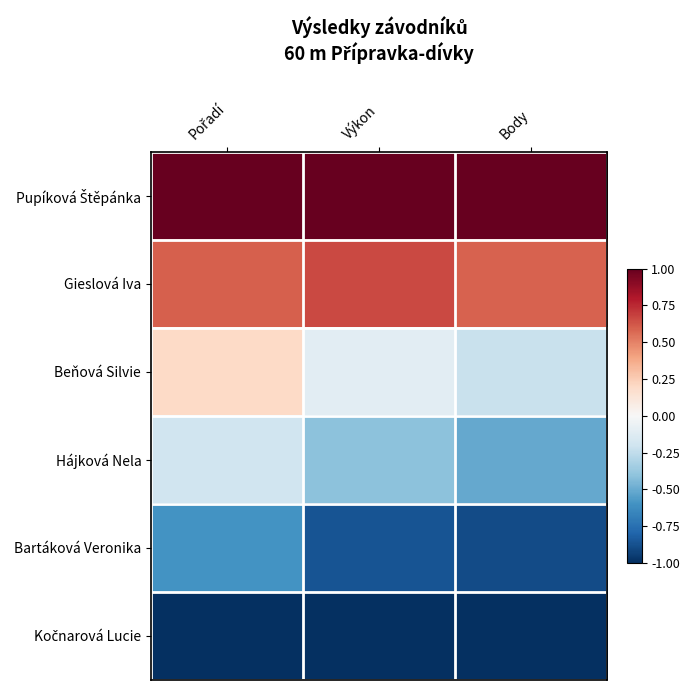

What is the smallest value displayed?

-1.0